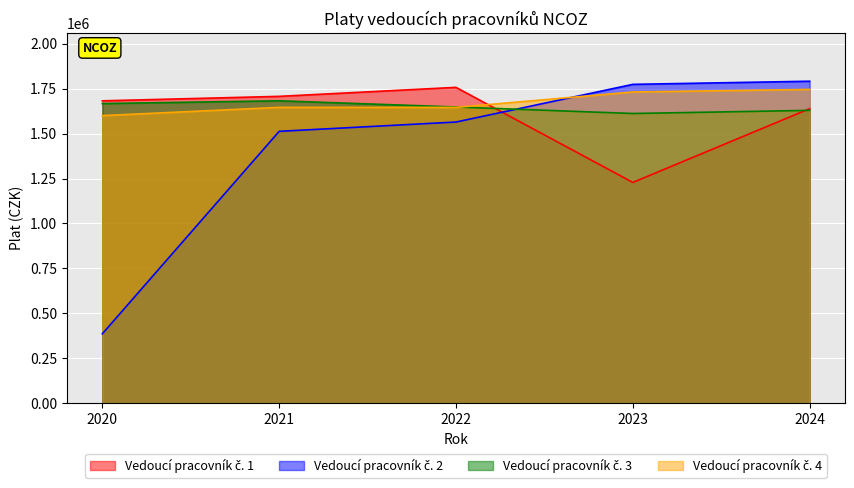

Which category has the lowest value across all series?

2020